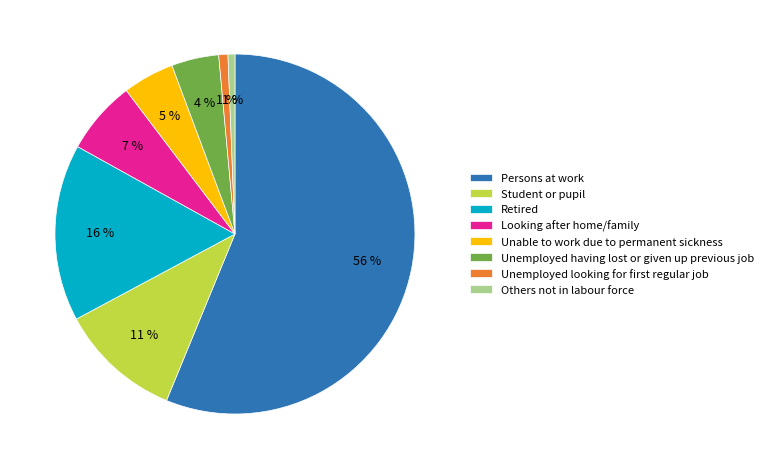

Which has a higher value, Student or pupil or Retired?

Retired